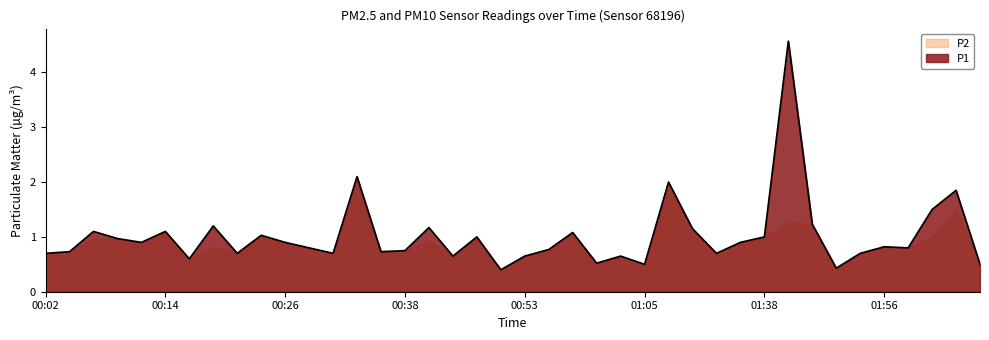

Where is the data nearest to the value 2?

01:08